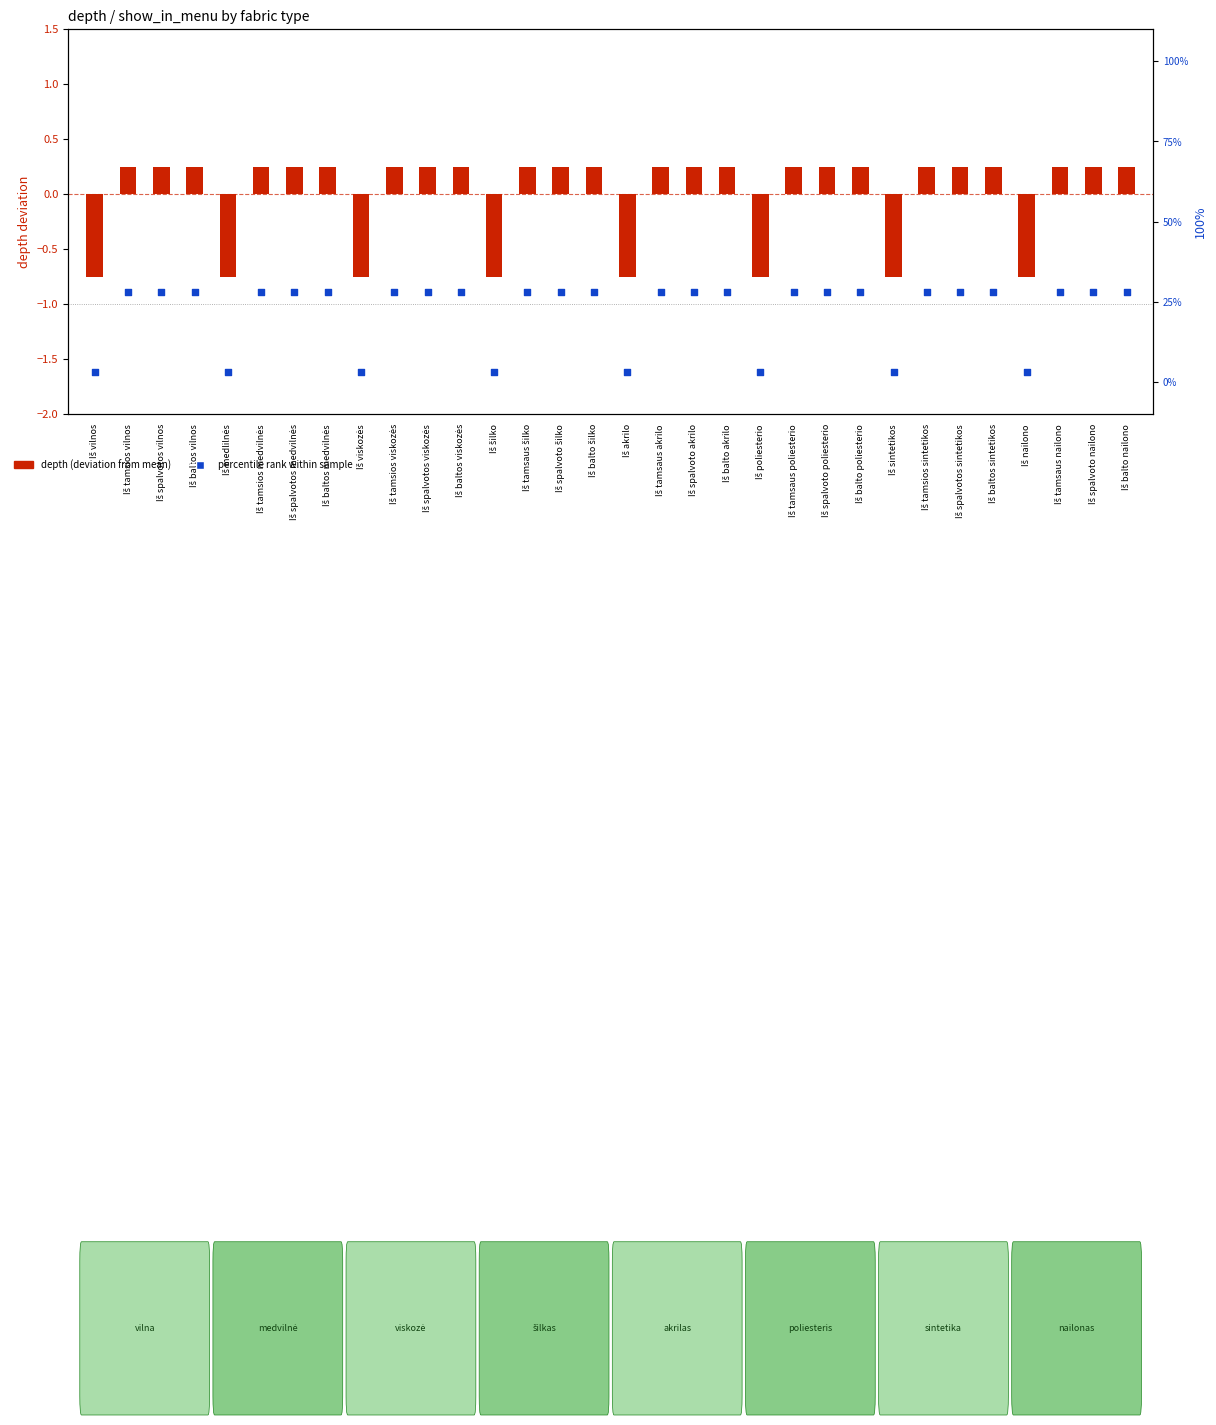

What is the total value across all series at Iš nailono?

2.4